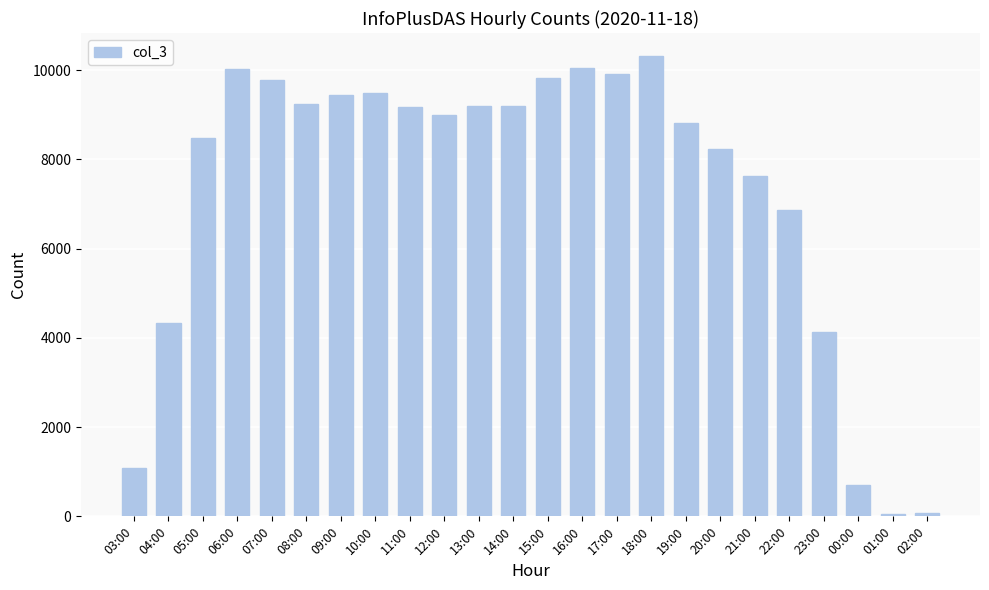

What is the label of the 15th bar from the right?

12:00